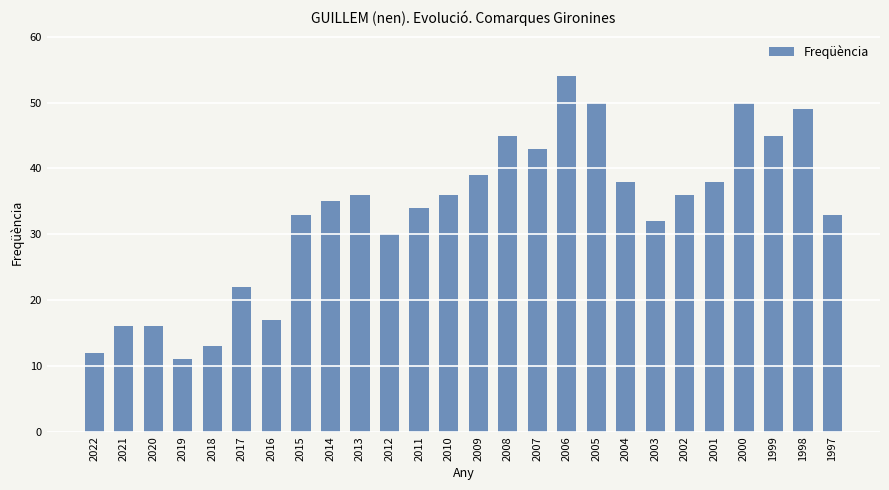

What is the difference between the values at 2003 and 2000?

18